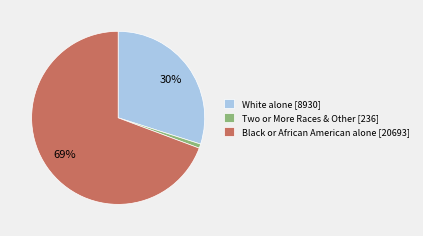

Which has a higher value, Black or African American alone [20693] or White alone [8930]?

Black or African American alone [20693]